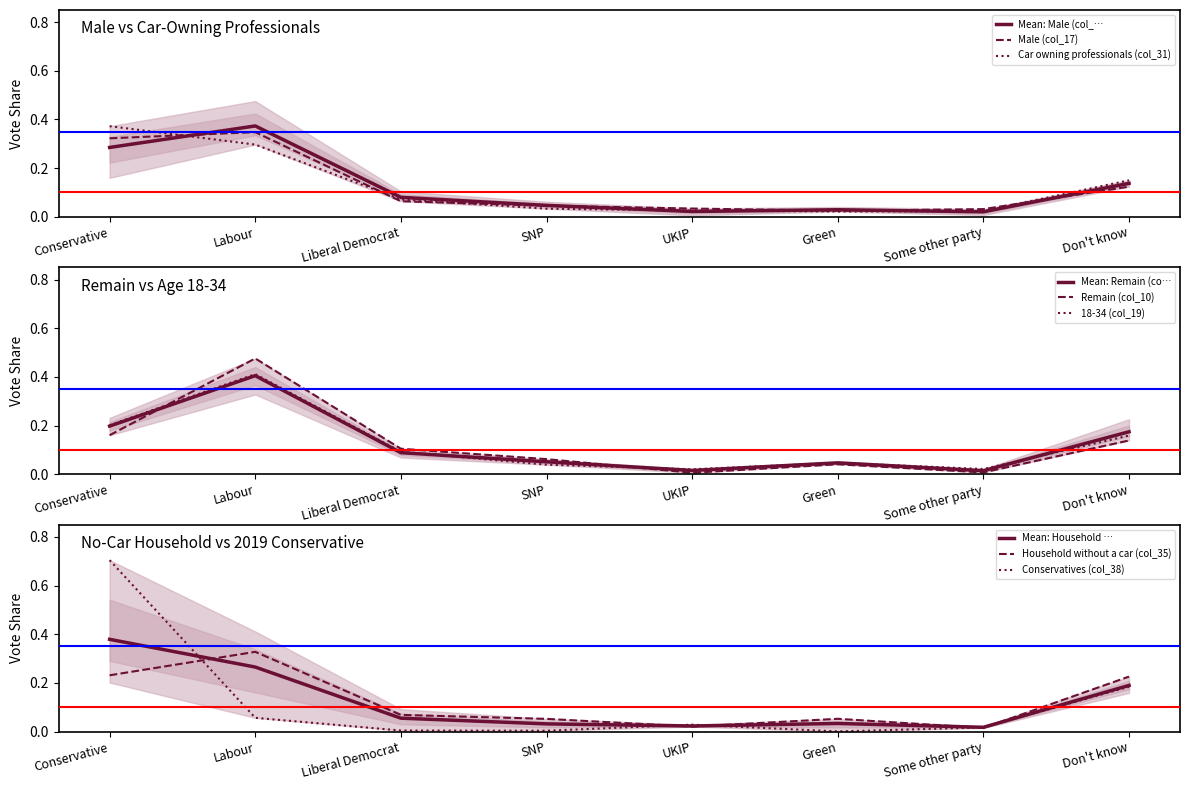

What are all the series names shown in the legend?

Male (col_17), Car owning professionals (col_31), Remain (col_10), 18-34 (col_19), Household without a car (col_35), Conservatives (col_38)